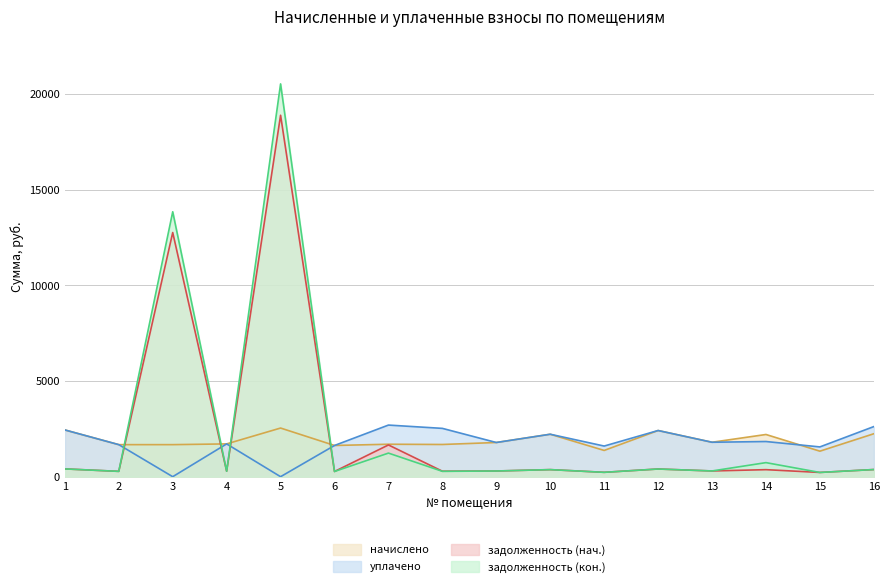

List the labels in order of задолженность (нач.) value, smallest first.

15, 11, 6, 2, 4, 8, 9, 13, 14, 10, 16, 12, 1, 7, 3, 5